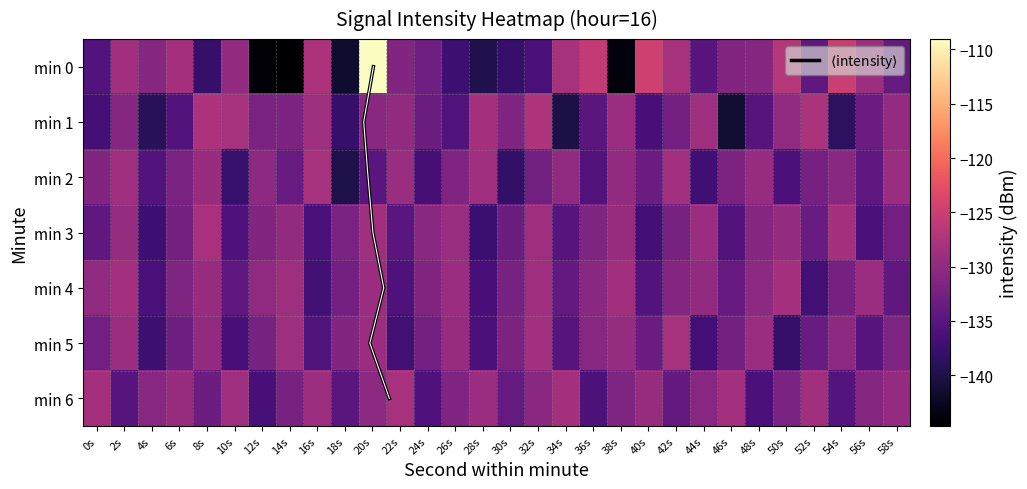

Count the number of data series in this chart.

7